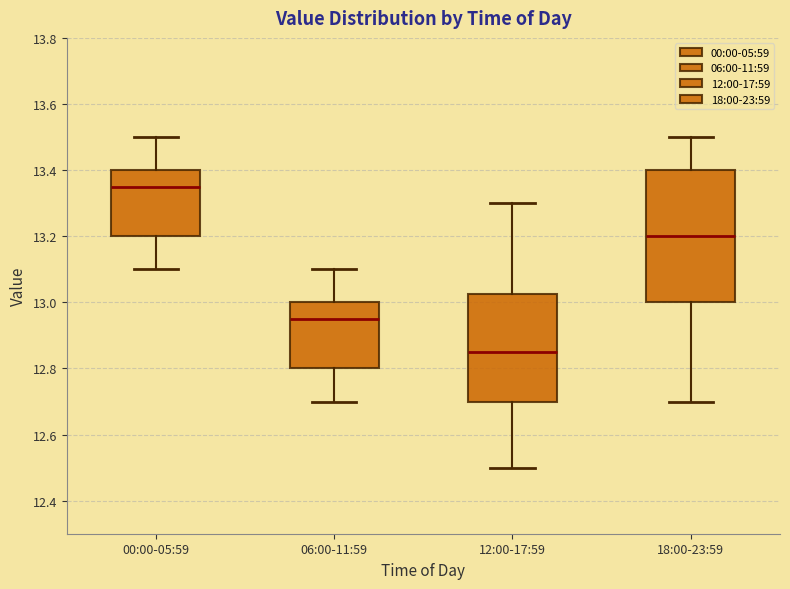

Reading left to right, transcribe this box plot: for each box, give where its median line is, the range the box spans, and where its two whiskers end, as read against the y-axis. The values are not printed on the chart, so give them approximately, as read against the axis.

00:00-05:59: median 13.36, box 13.20 to 13.40, whiskers 13.10 to 13.50
06:00-11:59: median 12.96, box 12.80 to 13.00, whiskers 12.70 to 13.10
12:00-17:59: median 12.86, box 12.70 to 13.02, whiskers 12.50 to 13.30
18:00-23:59: median 13.20, box 13.00 to 13.40, whiskers 12.70 to 13.50